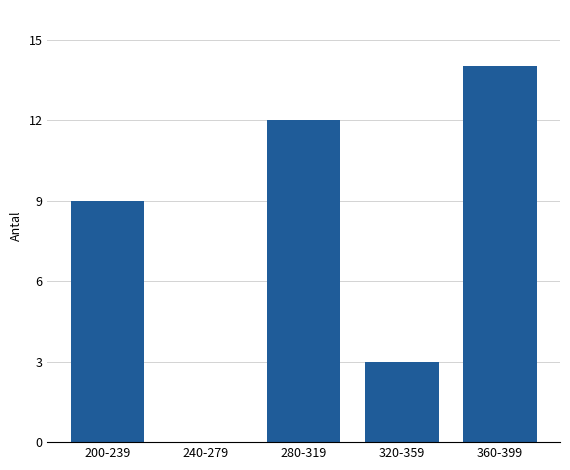

Reading left to right, extract all data points from this chart.

200-239=9	240-279=0	280-319=12	320-359=3	360-399=14